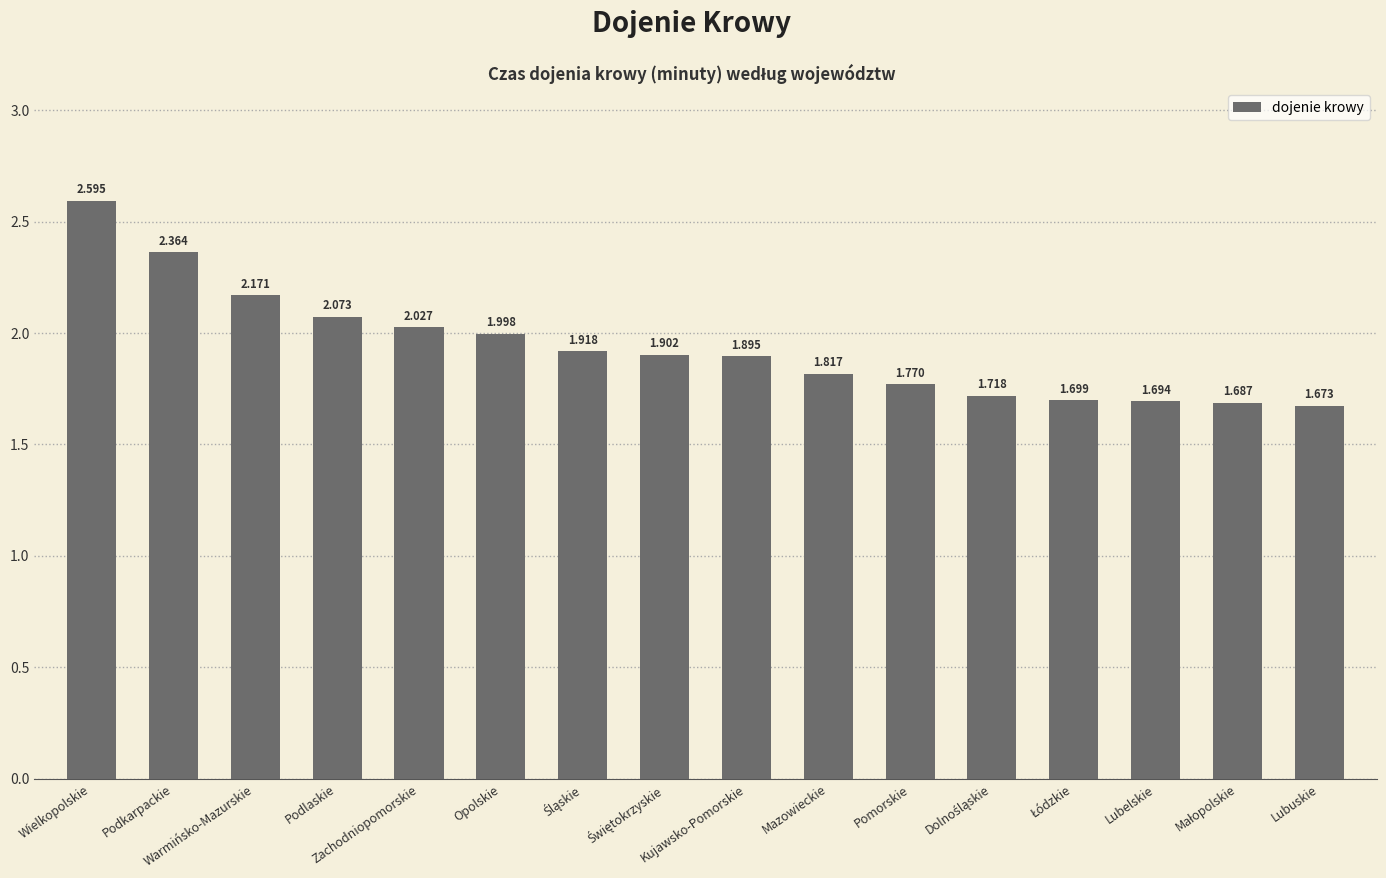

Which has a higher value, Lubelskie or Warmińsko-Mazurskie?

Warmińsko-Mazurskie